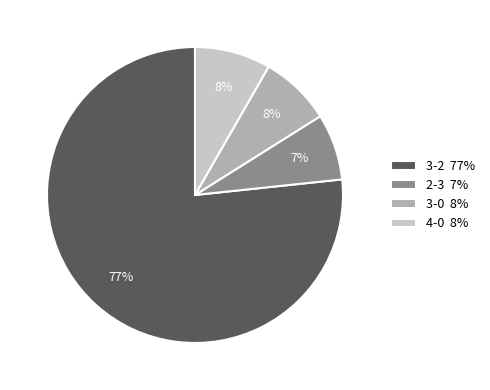

Count the number of slices in the pie.

4